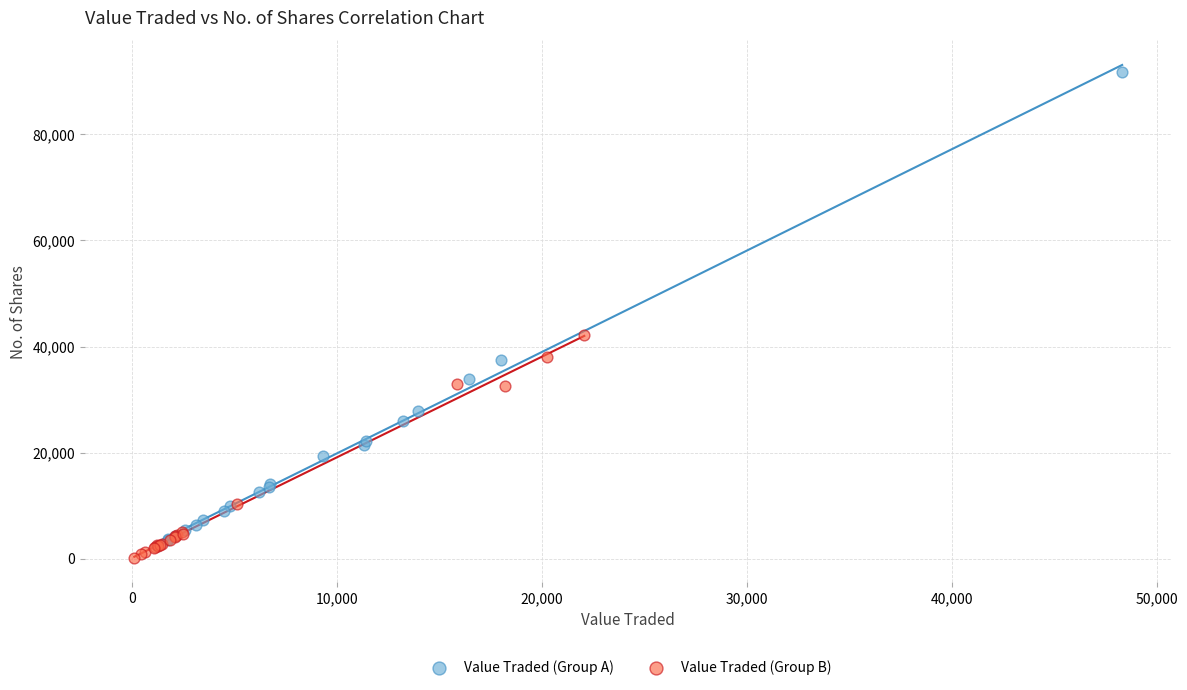

Which series reaches the maximum Y coordinate?

Value Traded (Group A)